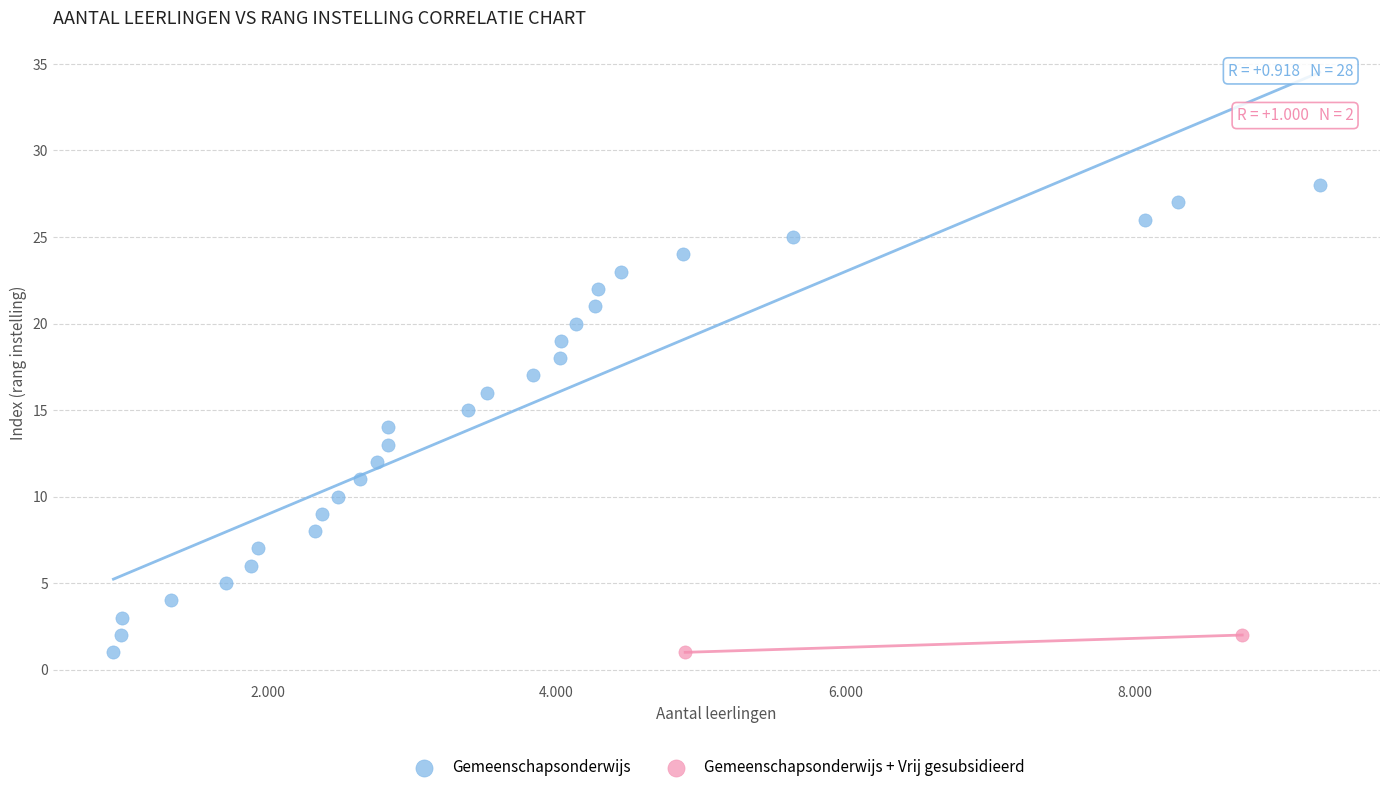

What are all the series names shown in the legend?

Gemeenschapsonderwijs, Gemeenschapsonderwijs + Vrij gesubsidieerd